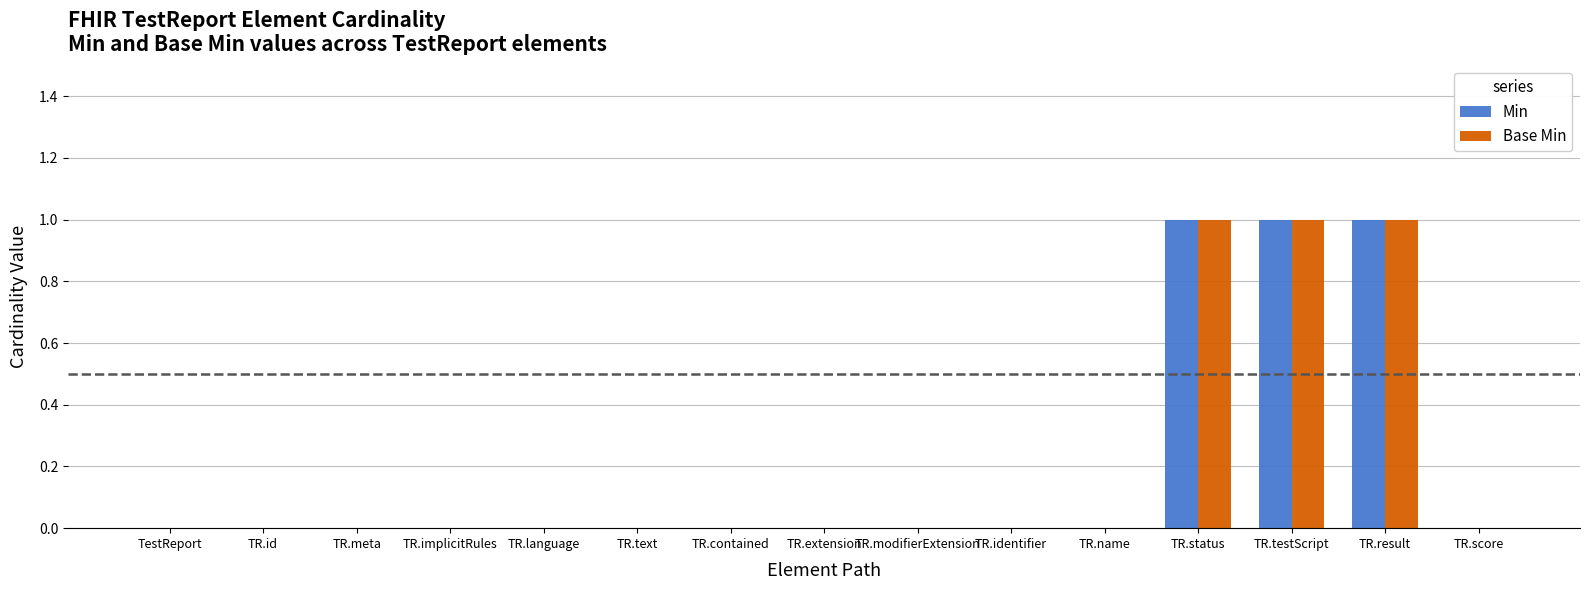

Is the value of Base Min at TR.text greater than the value of Min at TR.result?

No